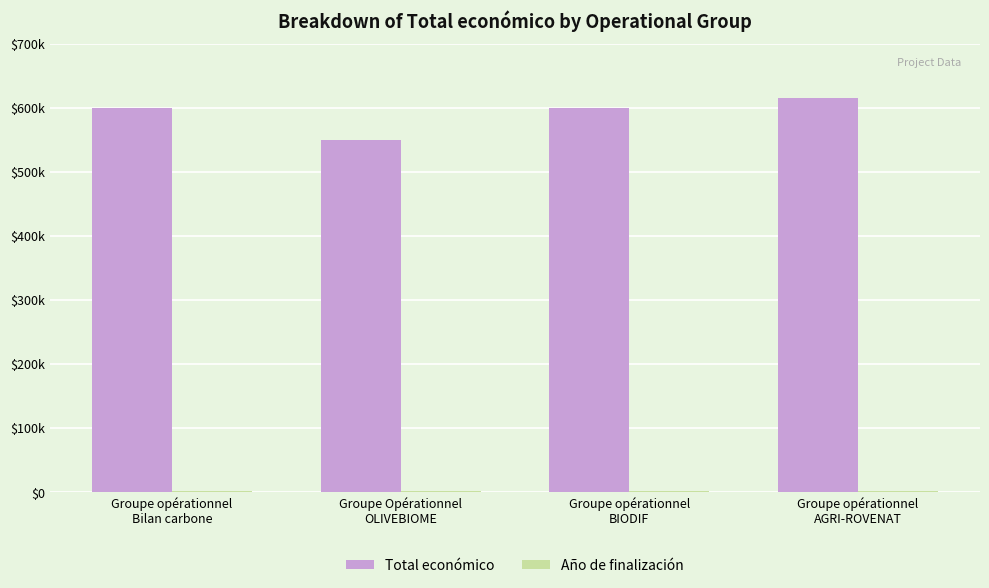

What is the average value of the Año de finalización series?

2027